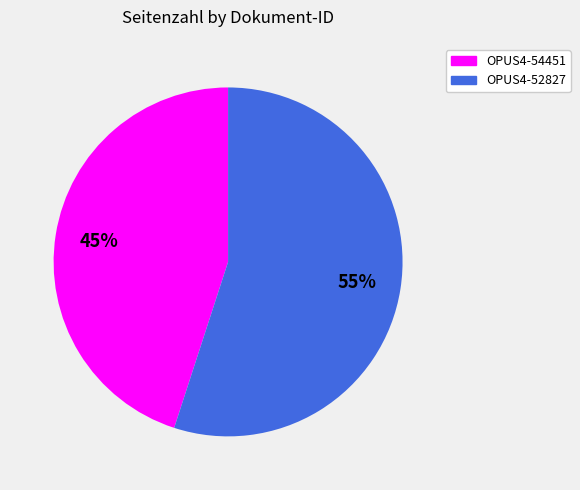

What is the ratio of the value at OPUS4-52827 to the value at OPUS4-54451?

1.2